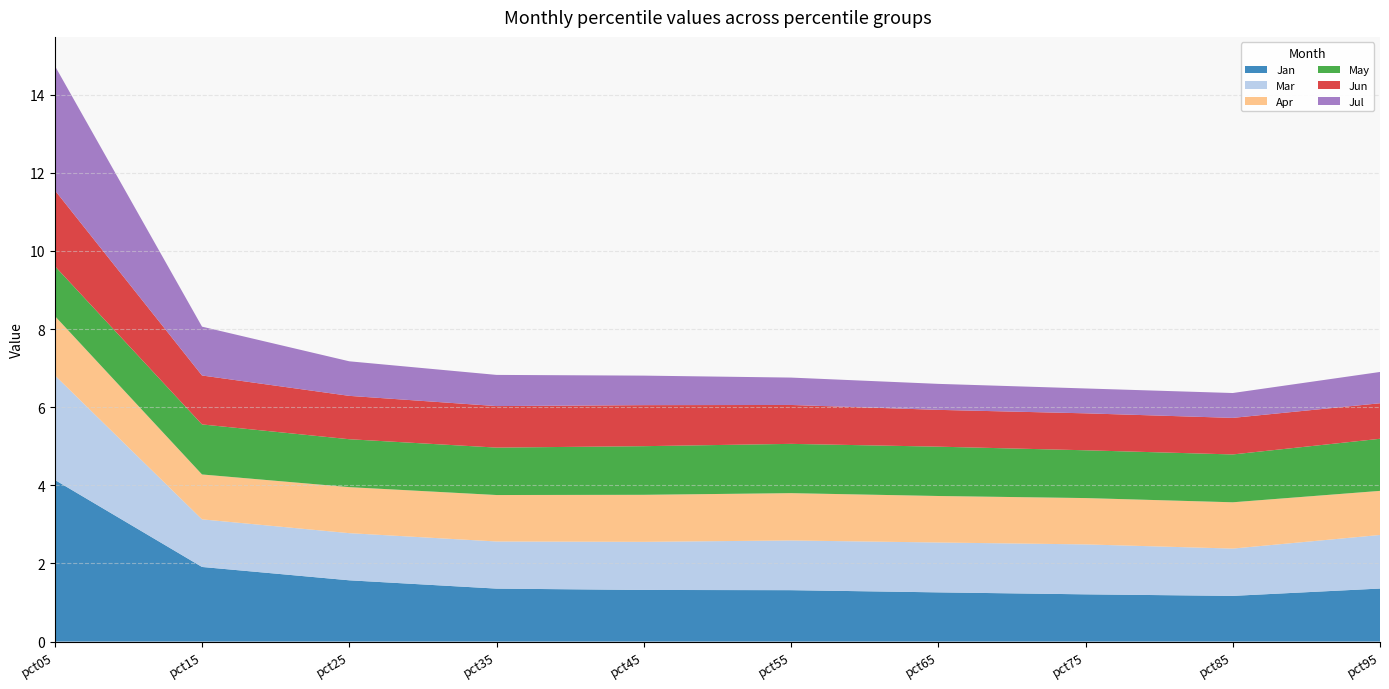

Reading left to right, transcribe all the data shown in this chart.

Jan: 4.1	1.9	1.6	1.4	1.3	1.3	1.3	1.2	1.2	1.4
Mar: 2.7	1.2	1.2	1.2	1.2	1.3	1.3	1.3	1.2	1.4
Apr: 1.5	1.1	1.2	1.2	1.2	1.2	1.2	1.2	1.2	1.1
May: 1.3	1.3	1.2	1.2	1.2	1.3	1.3	1.2	1.2	1.3
Jun: 1.9	1.3	1.1	1.1	1.1	1.0	0.9	0.9	0.9	0.9
Jul: 3.2	1.3	0.9	0.8	0.8	0.7	0.7	0.6	0.6	0.8